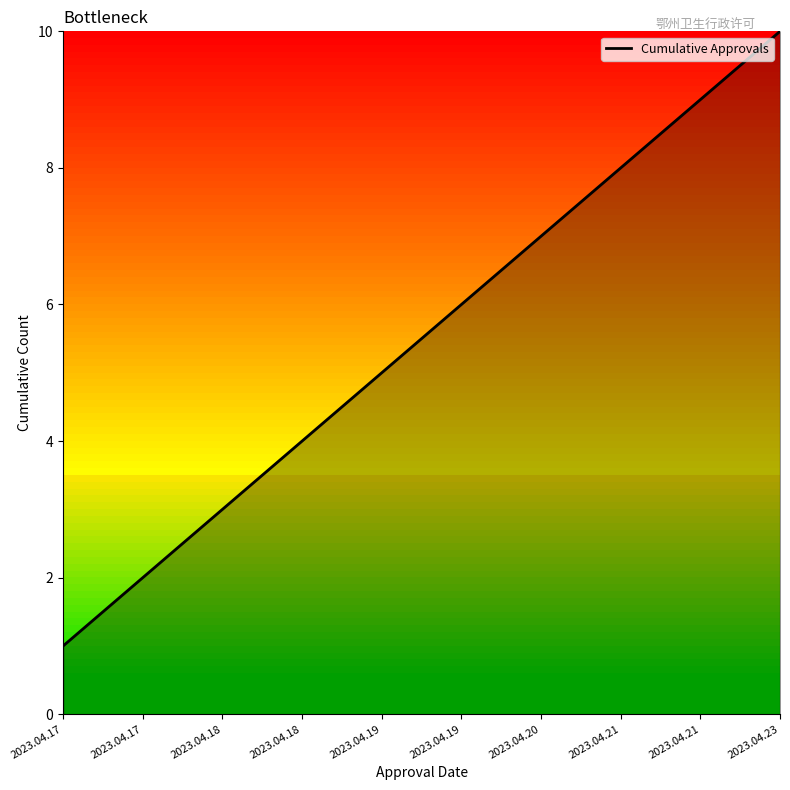

How many lines are shown in the chart?

1